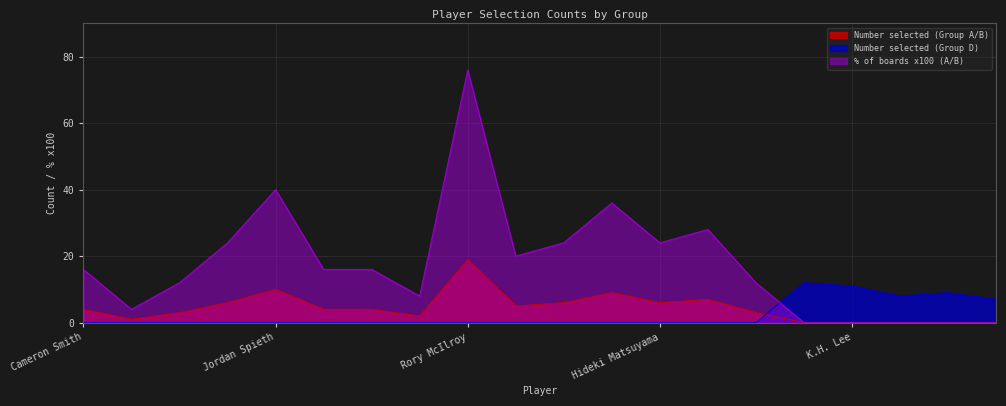

How many interior local valleys does the Number selected (Group A/B) series have?

4